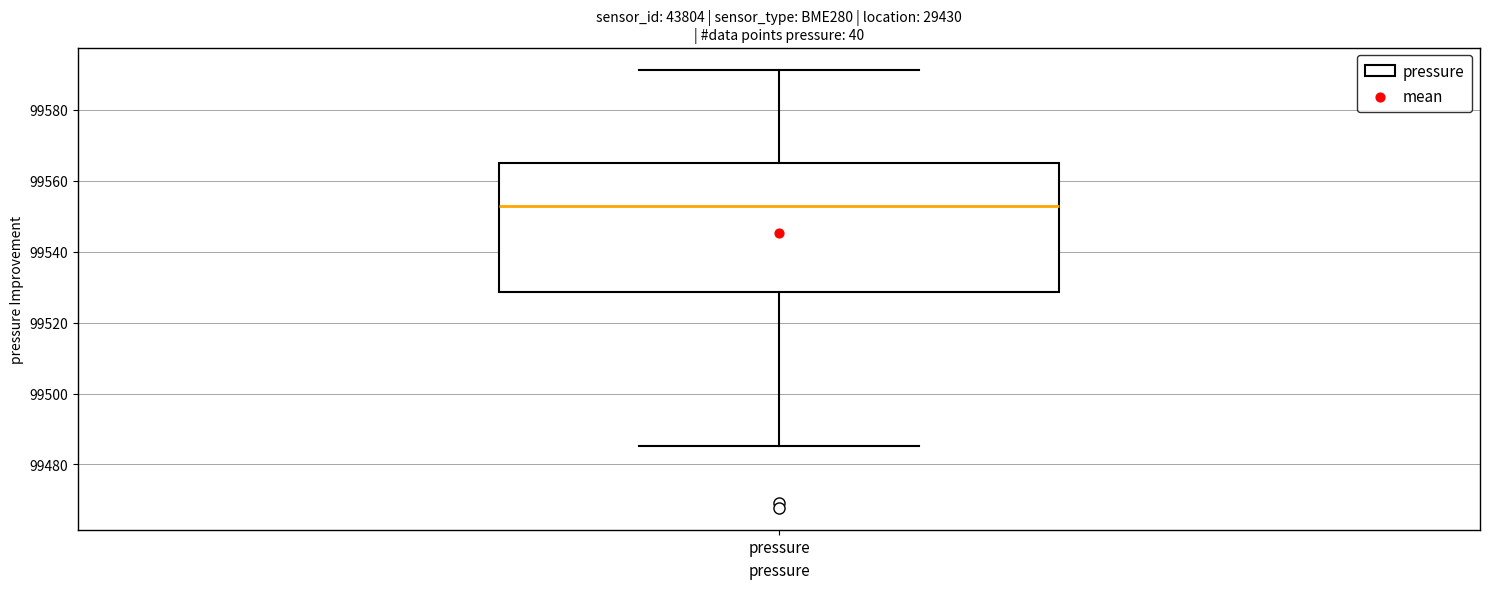

Read this box plot against the y-axis: the position of the median line, the range covered by the box, and the ends of both whiskers. The values are not printed on the chart, so give them approximately, as read against the axis.

median 99552, box 99528 to 99566, whiskers 99486 to 99592